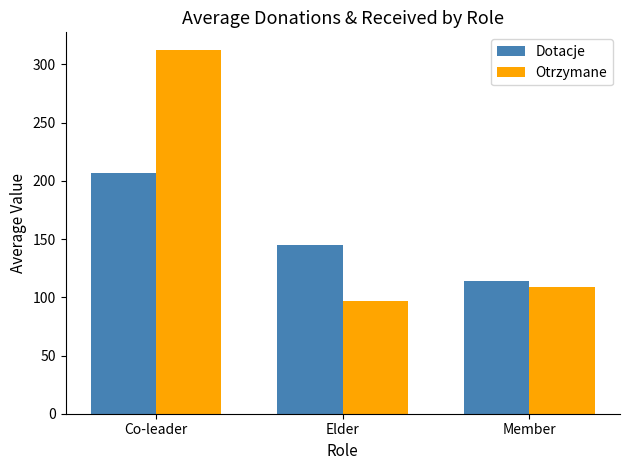

Count the number of data series in this chart.

2